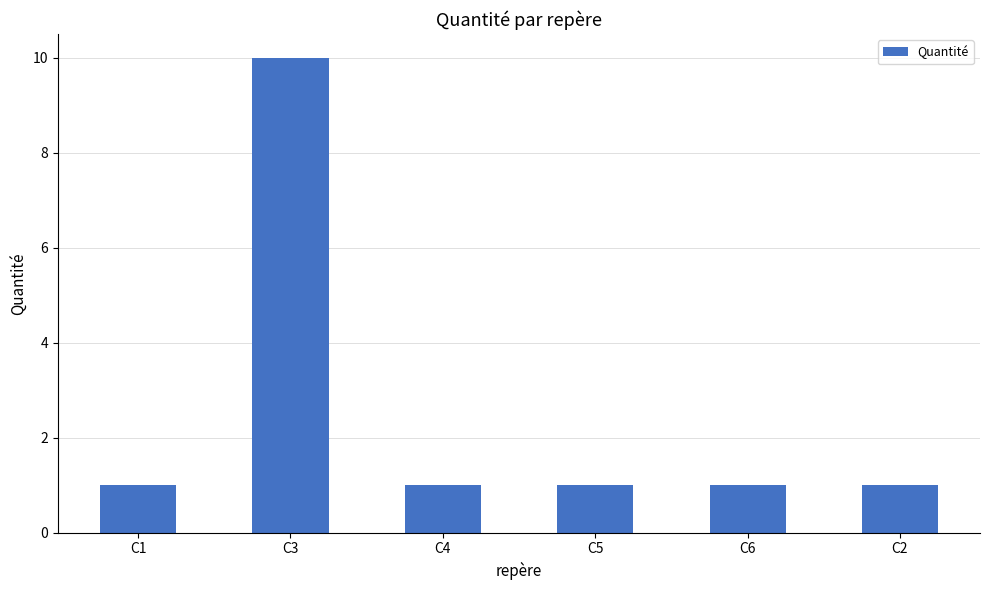

Reading left to right, list all the values displayed in this chart.

1	10	1	1	1	1